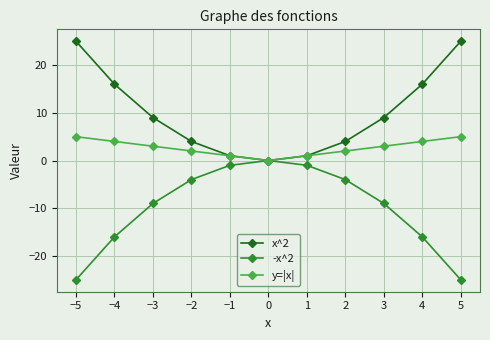

What is the spread (max minus min) of values at 4?

32